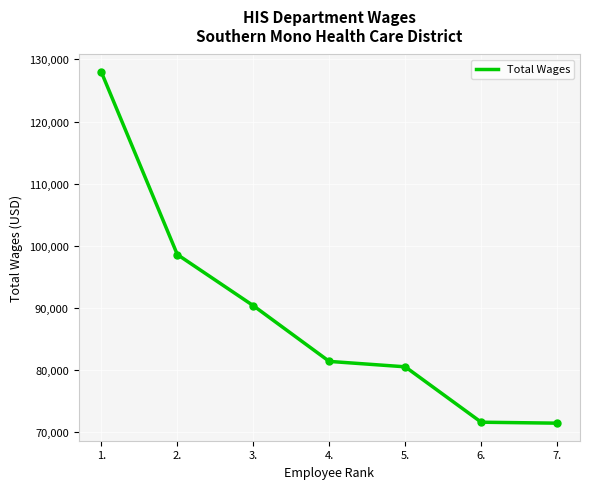

True or false: there are more than 2 points higher than both neighbors.

False